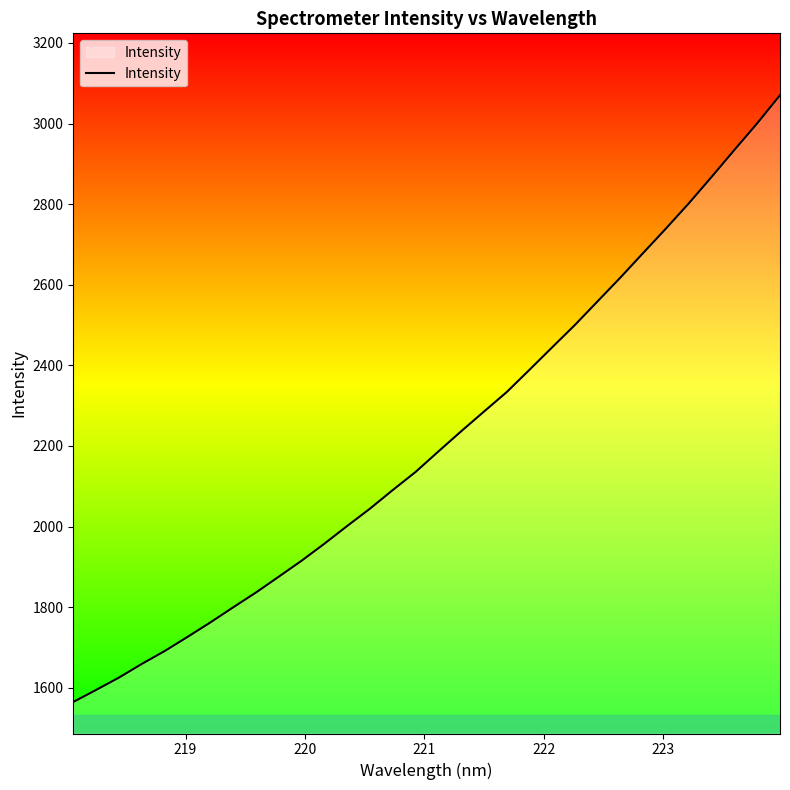

What is the difference between the maximum and minimum values?

1505.6